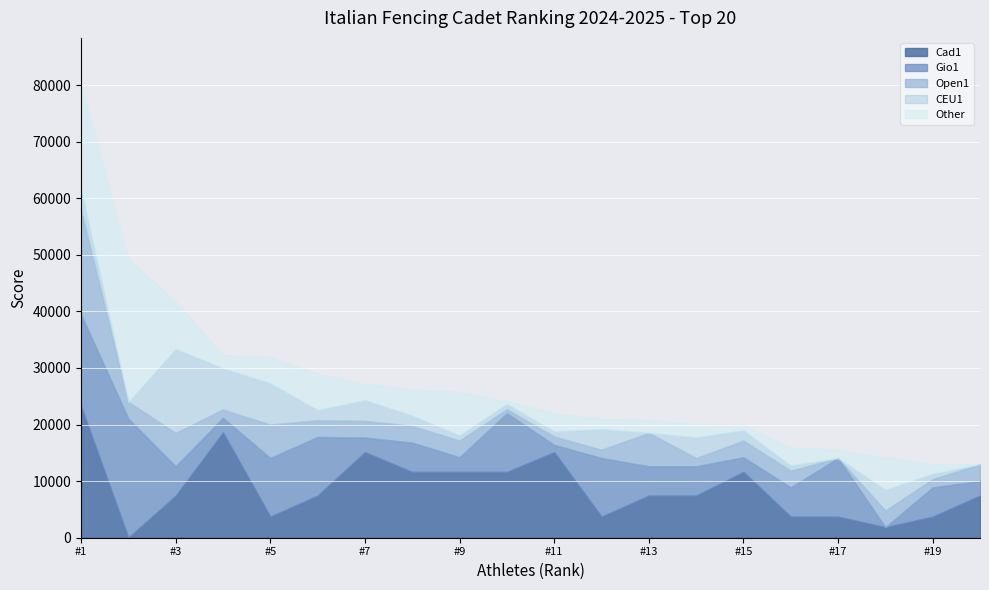

How many lines are shown in the chart?

5